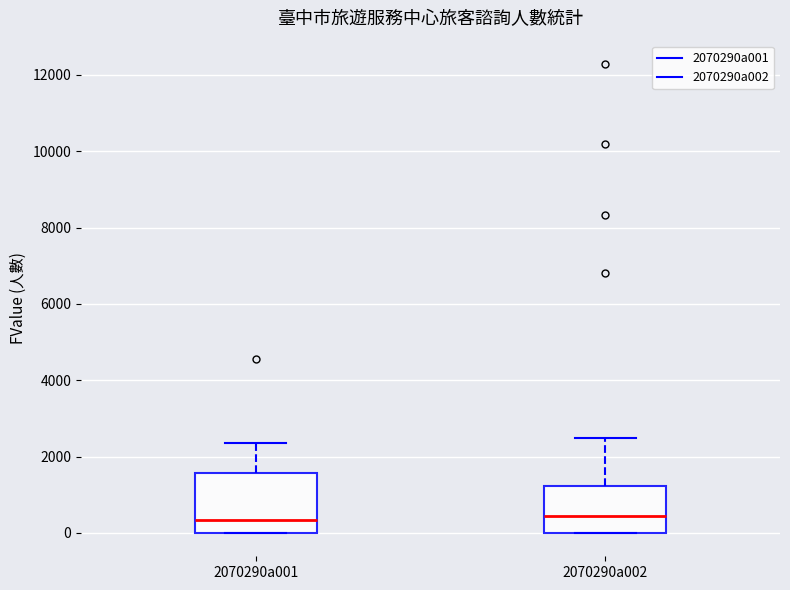

Which box is the tallest, from its lower edge to its upper edge?

2070290a001